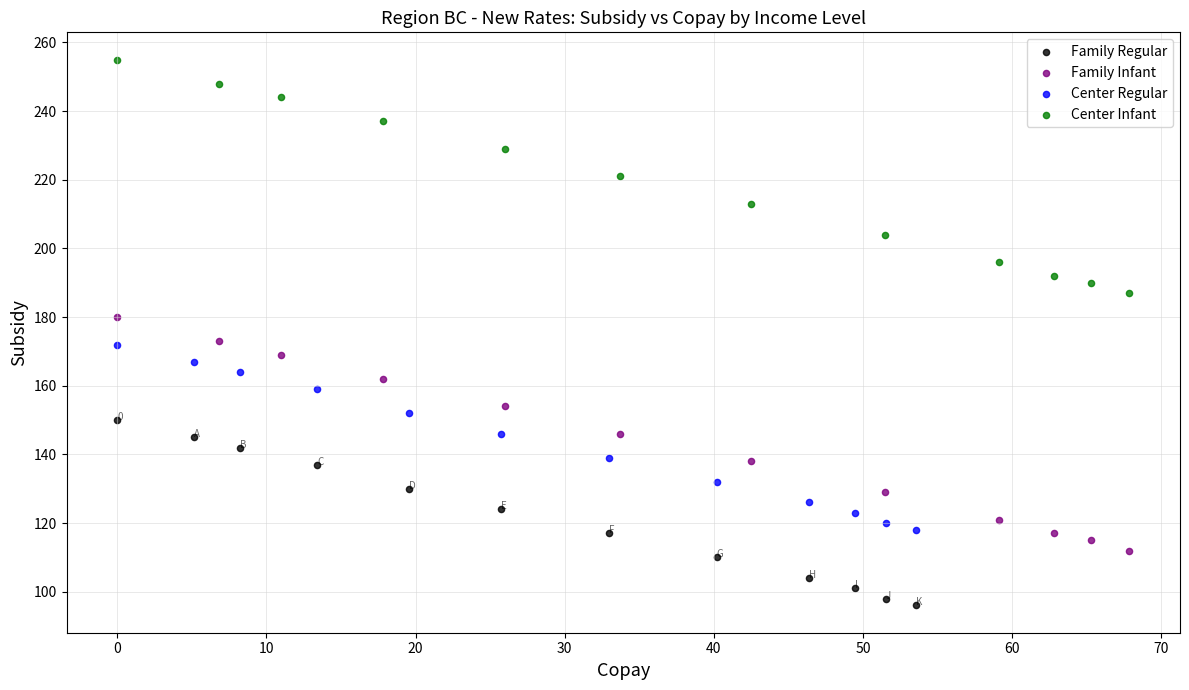

Which series reaches the maximum Y coordinate?

Center Infant